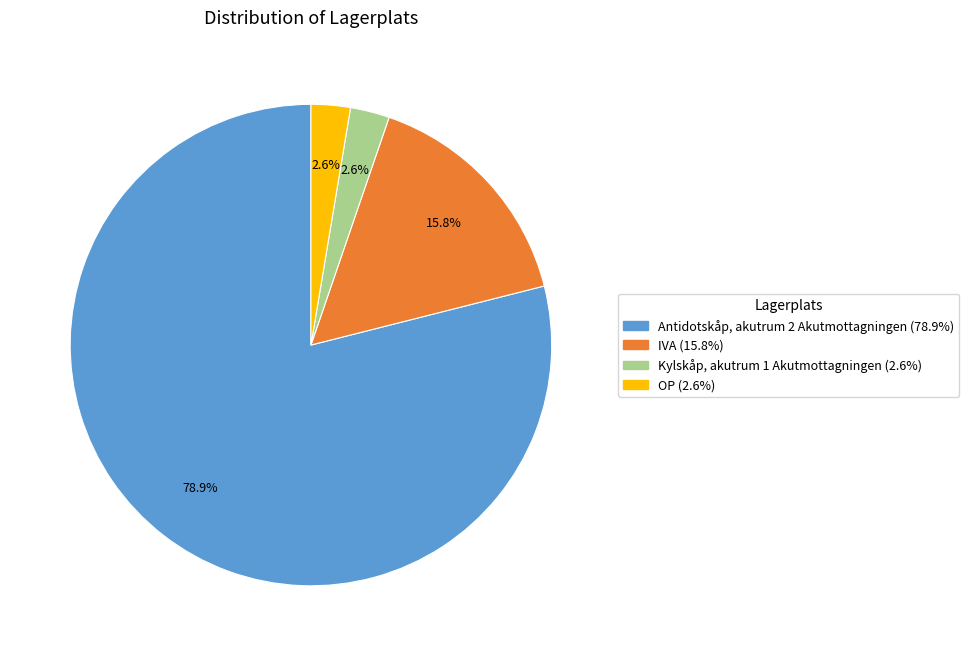

What percentage is NOT represented by Kylskåp, akutrum 1 Akutmottagningen?

97.4%